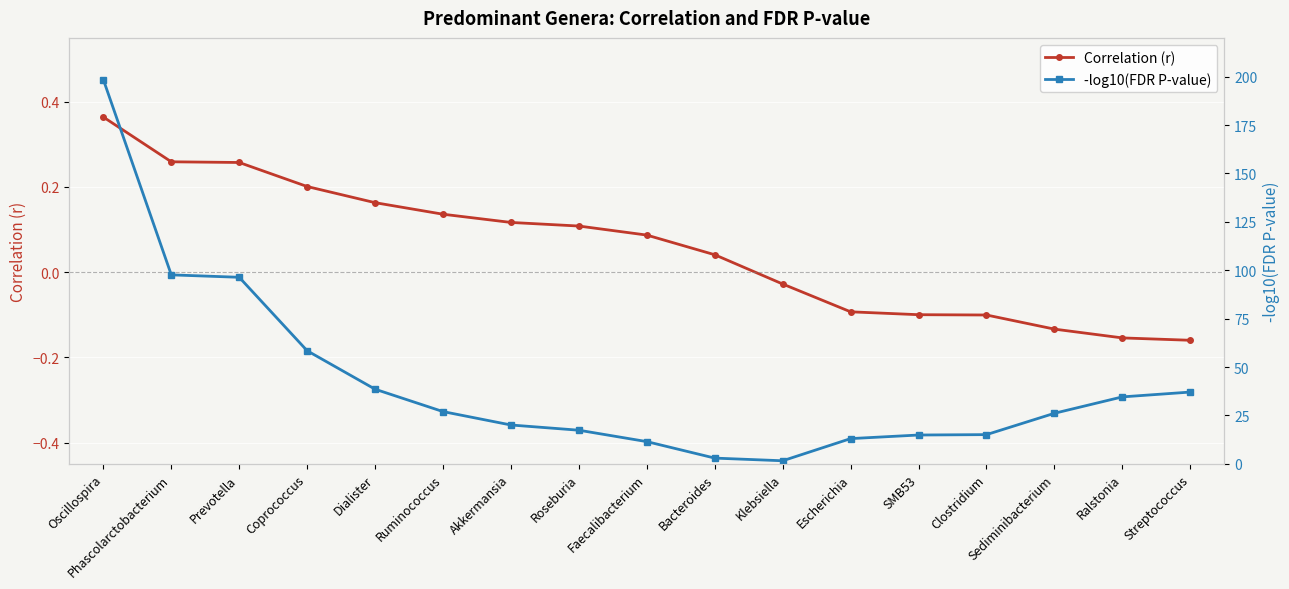

Which series has the largest range (max minus min)?

-log10(FDR P-value)